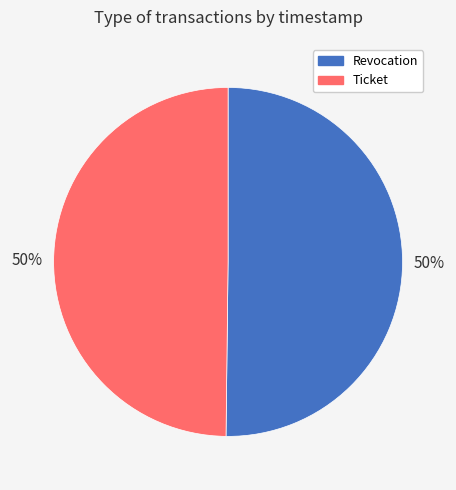

What is the ratio of the value at Ticket to the value at Revocation?

1.0